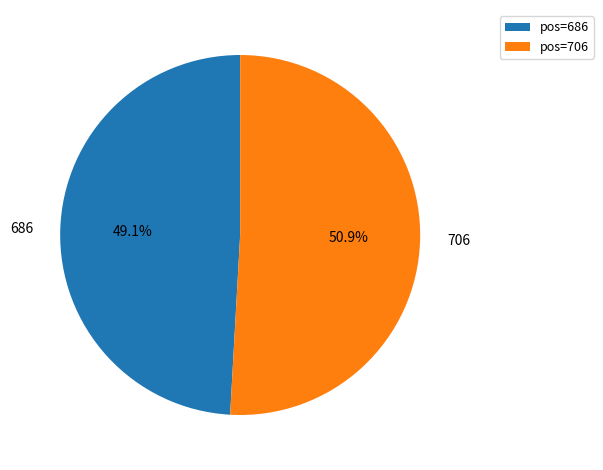

What is the majority slice?

706